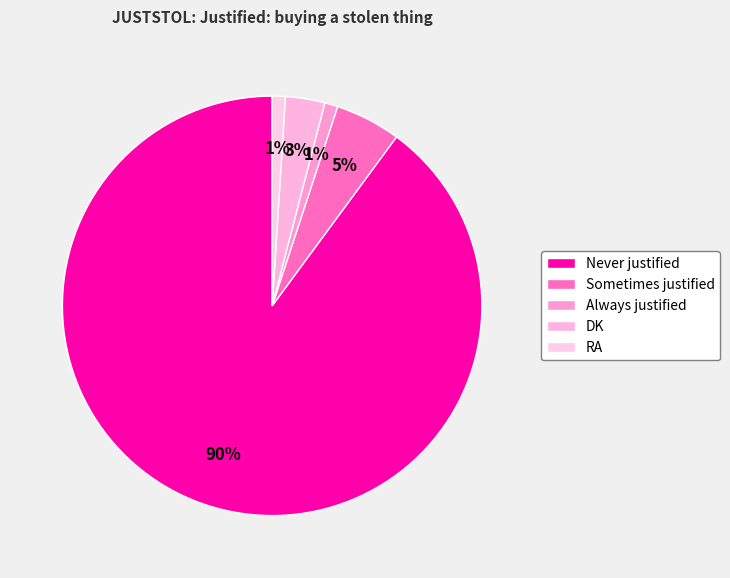

The Always justified slice represents 1% of the pie. True or false?

True